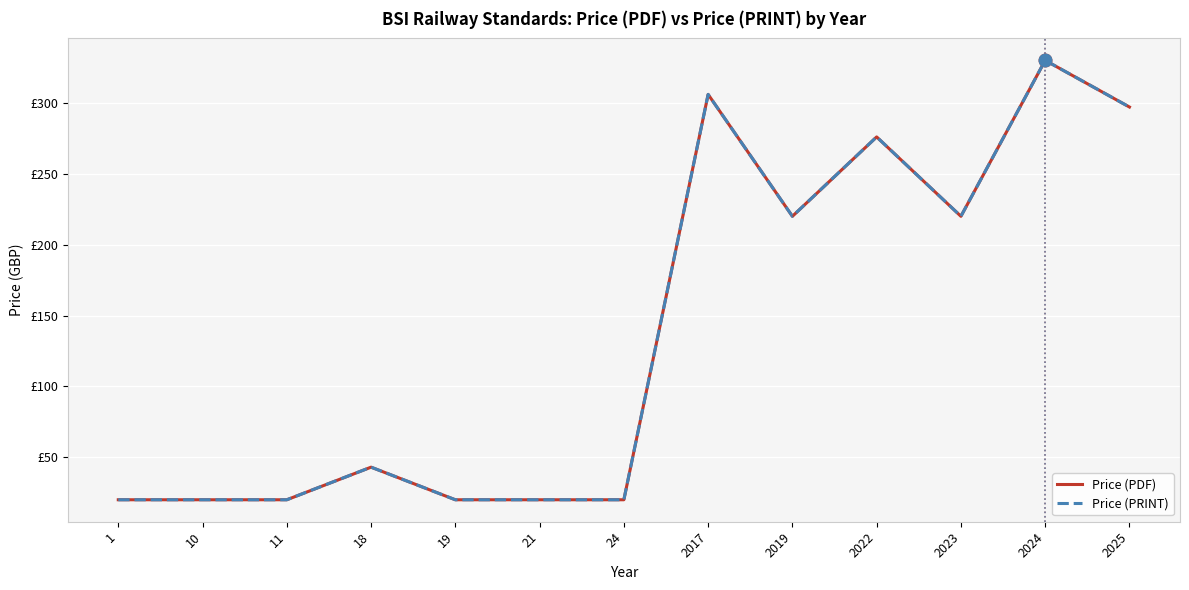

How many data points in Price (PRINT) are above 43?

6